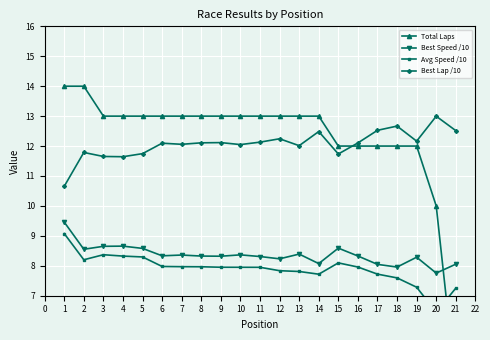

True or false: Best Speed /10 has a value of 8.6 at 15.

True